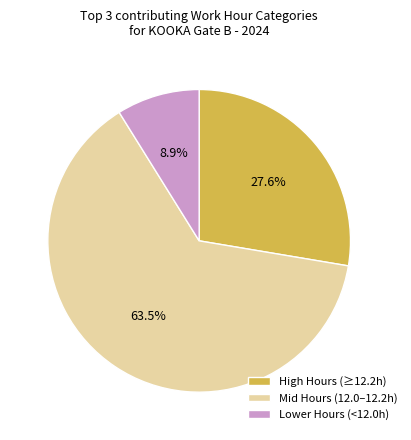

Between High Hours (≥12.2h) and Mid Hours (12.0–12.2h), which is larger?

Mid Hours (12.0–12.2h)